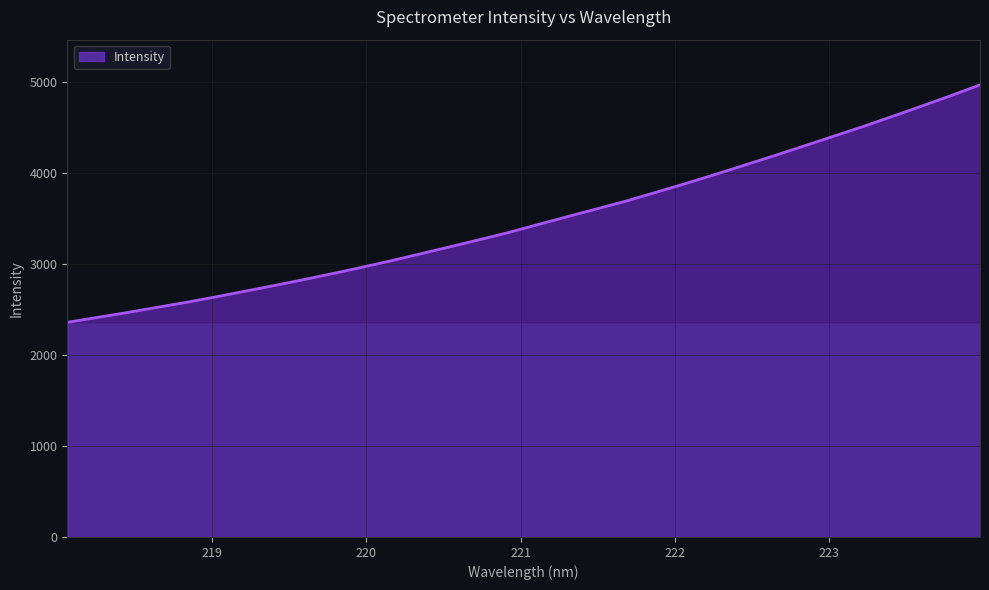

What is the smallest value displayed?

2360.9